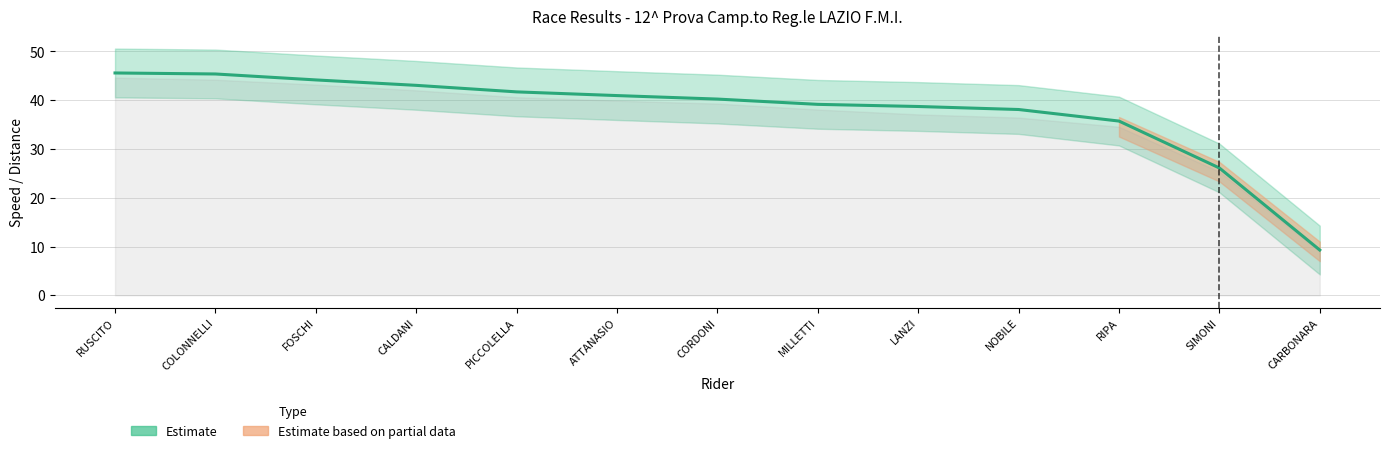

What is the difference between the maximum and minimum values?

36.3